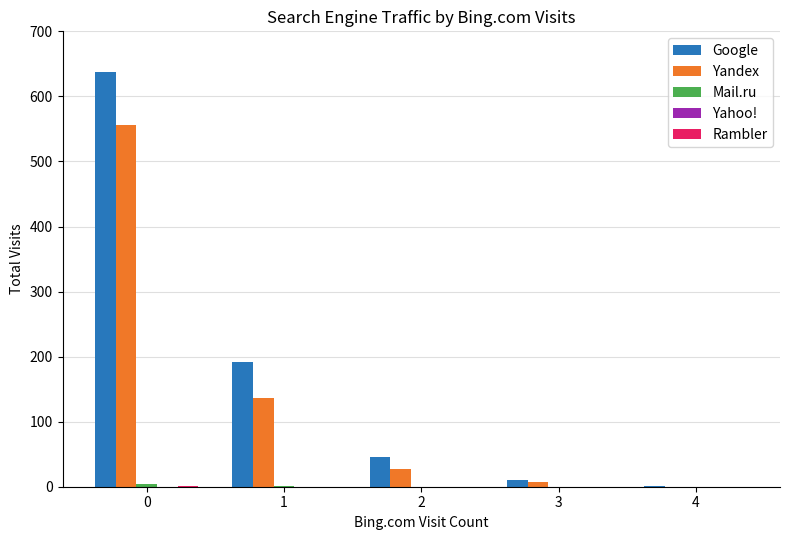

What is the greatest value displayed?

638